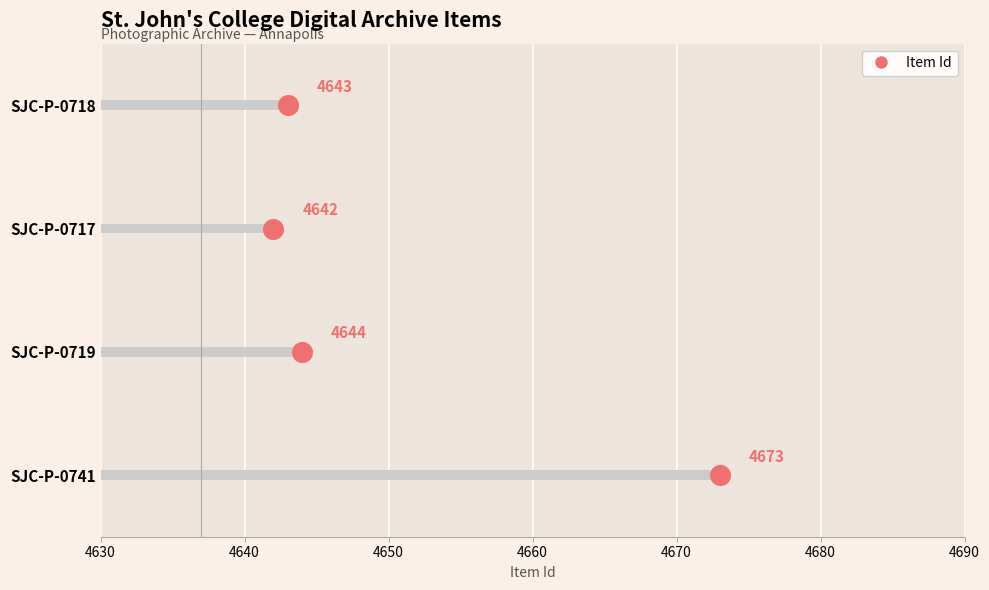

What is the change in value from 4630 to 4640?

+1